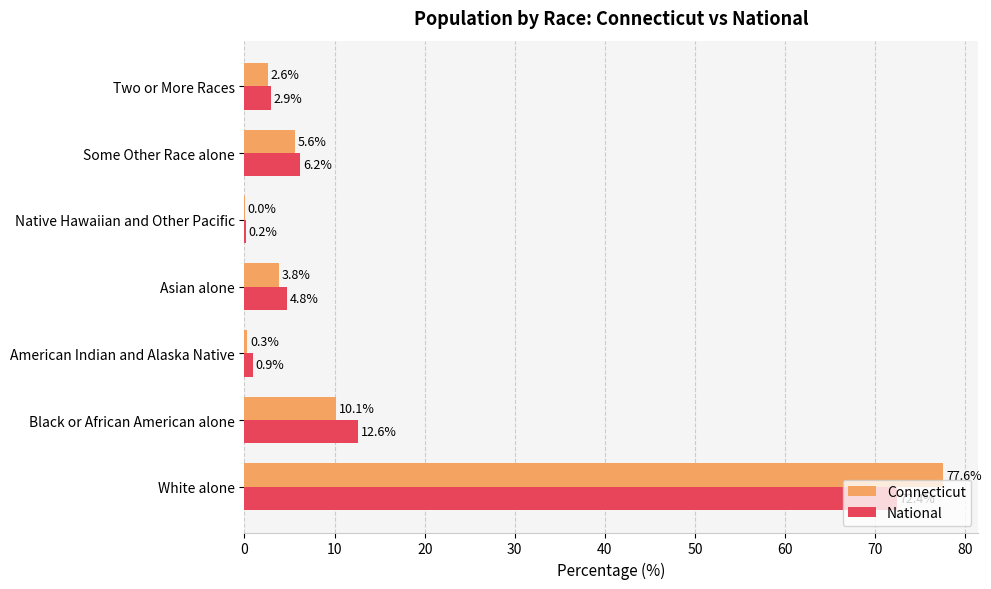

Is the value of Connecticut at Asian alone greater than the value of National at Asian alone?

No